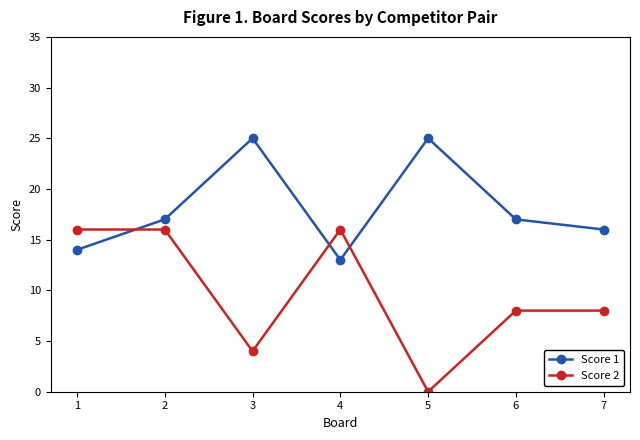

At which label does Score 1 reach its minimum?

4